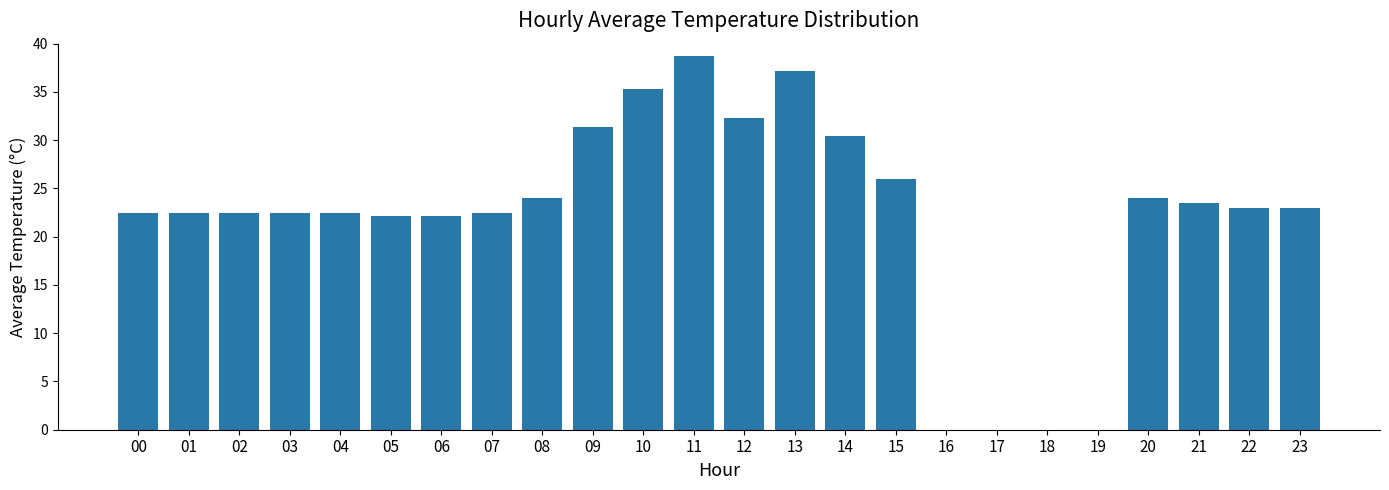

Where does the data first go above 23?

08